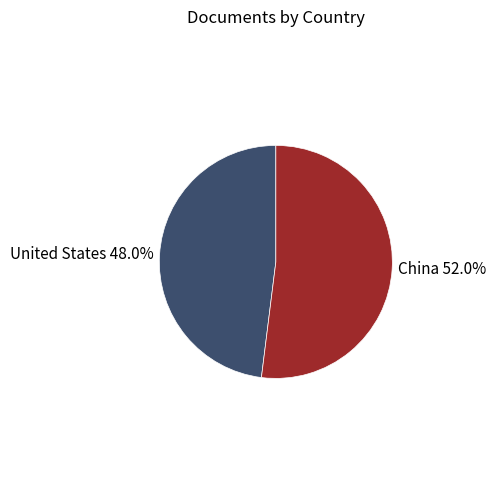

The China slice represents 52% of the pie. True or false?

True